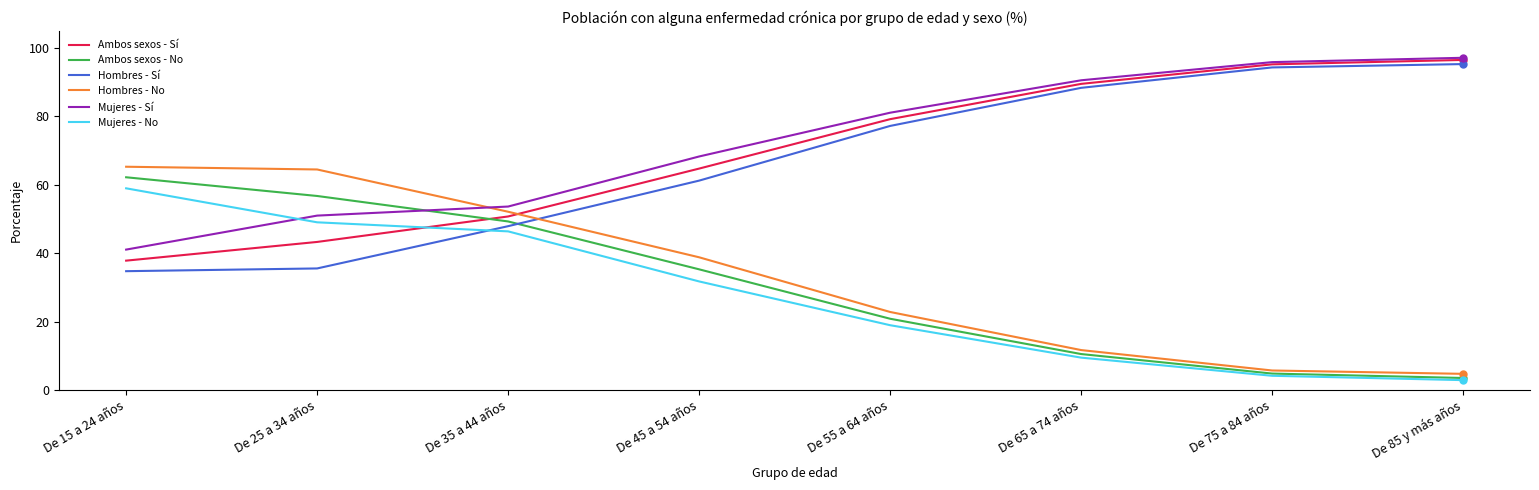

At which label does Mujeres - No first exceed 31?

De 15 a 24 años